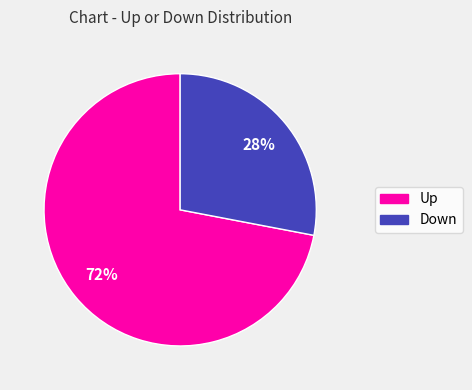

To the nearest percent, what is the average slice percentage?

50%